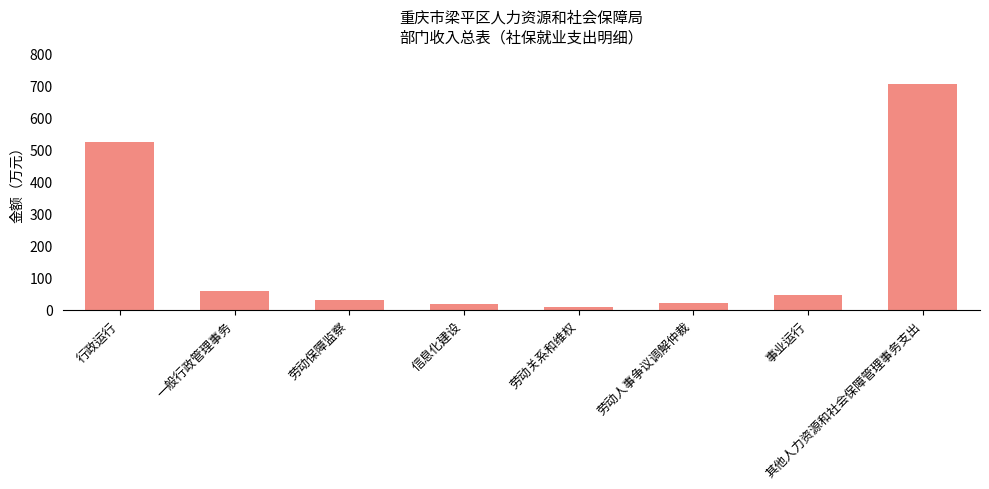

What is the change in value from 信息化建设 to 其他人力资源和社会保障管理事务支出?

+688.0